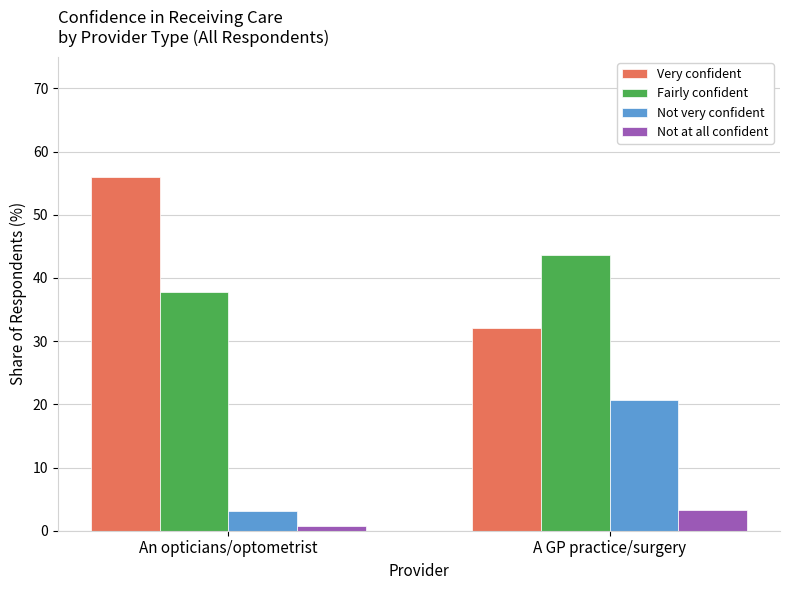

Which category has the lowest value across all series?

An opticians/optometrist